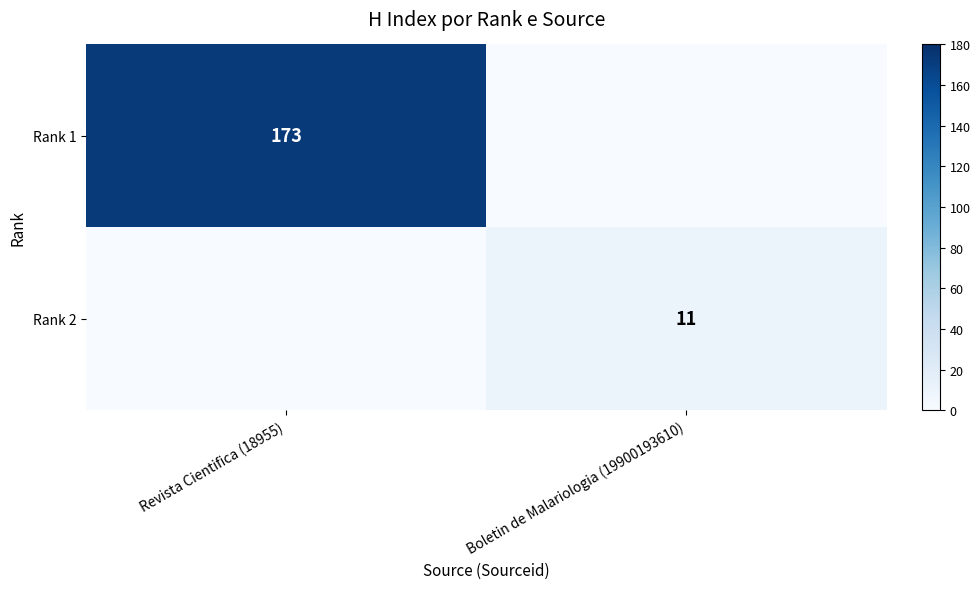

True or false: Rank 1 has a value of 284 at Revista Cientifica (18955).

False